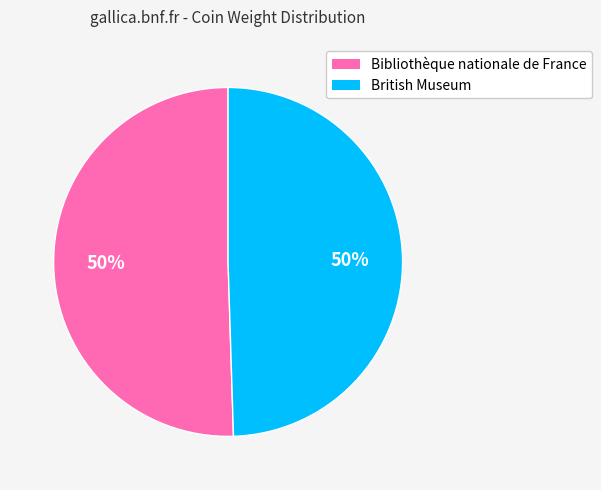

What percentage is the British Museum slice, to the nearest percent?

50%